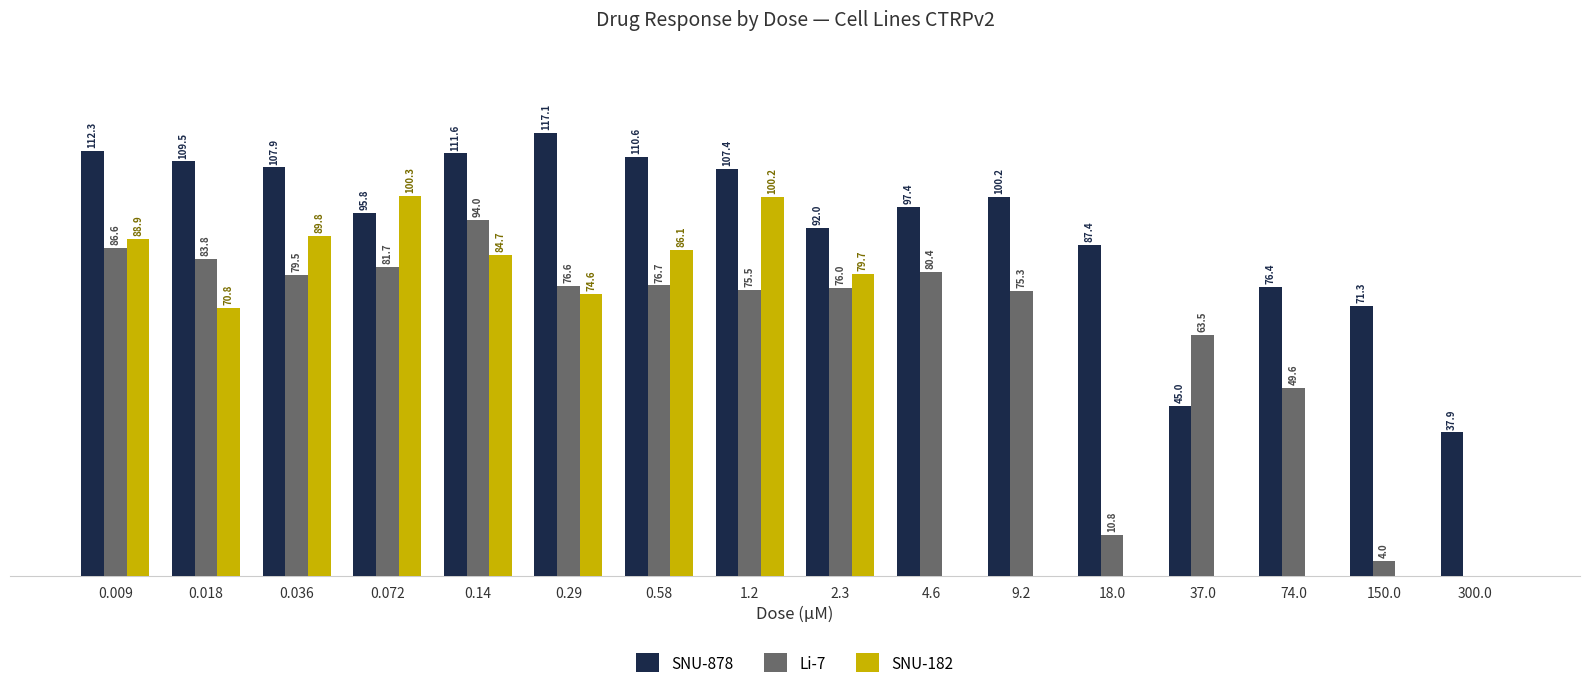

Which series has the largest total across all categories?

SNU-878